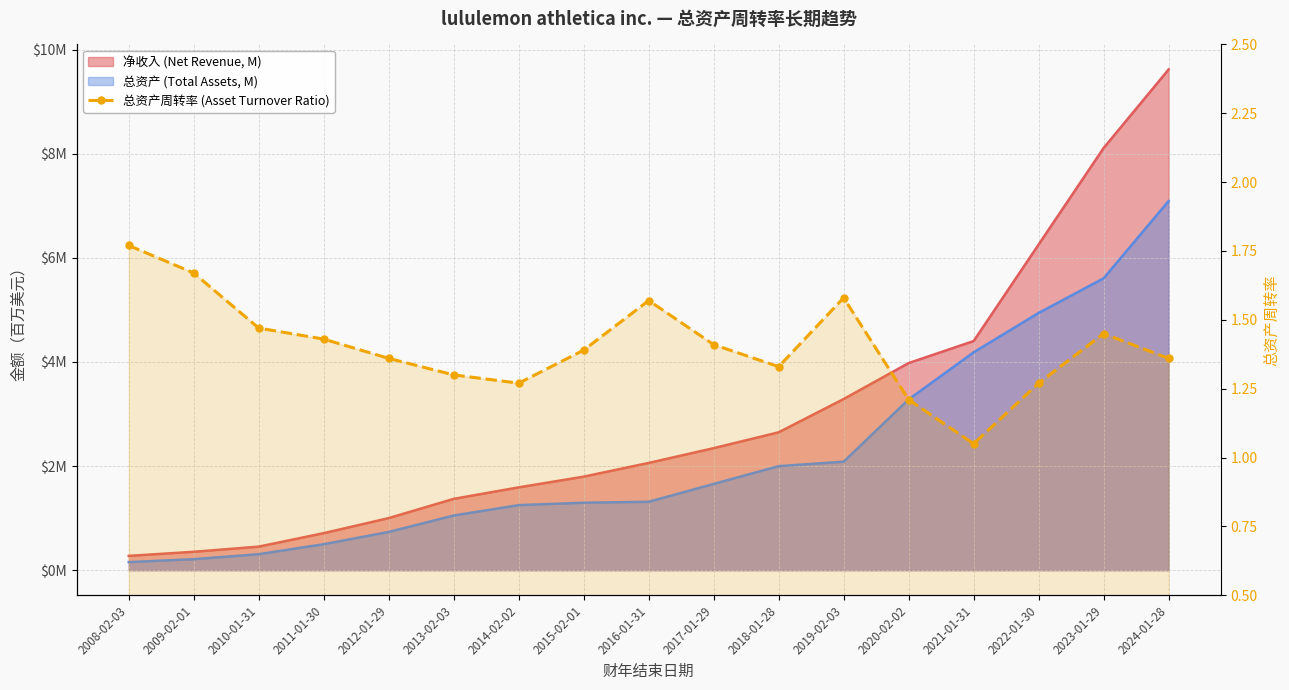

Reading left to right, list all the values displayed in this chart.

2008-02-03=1.8	2009-02-01=1.7	2010-01-31=1.5	2011-01-30=1.4	2012-01-29=1.4	2013-02-03=1.3	2014-02-02=1.3	2015-02-01=1.4	2016-01-31=1.6	2017-01-29=1.4	2018-01-28=1.3	2019-02-03=1.6	2020-02-02=1.2	2021-01-31=1.1	2022-01-30=1.3	2023-01-29=1.4	2024-01-28=1.4